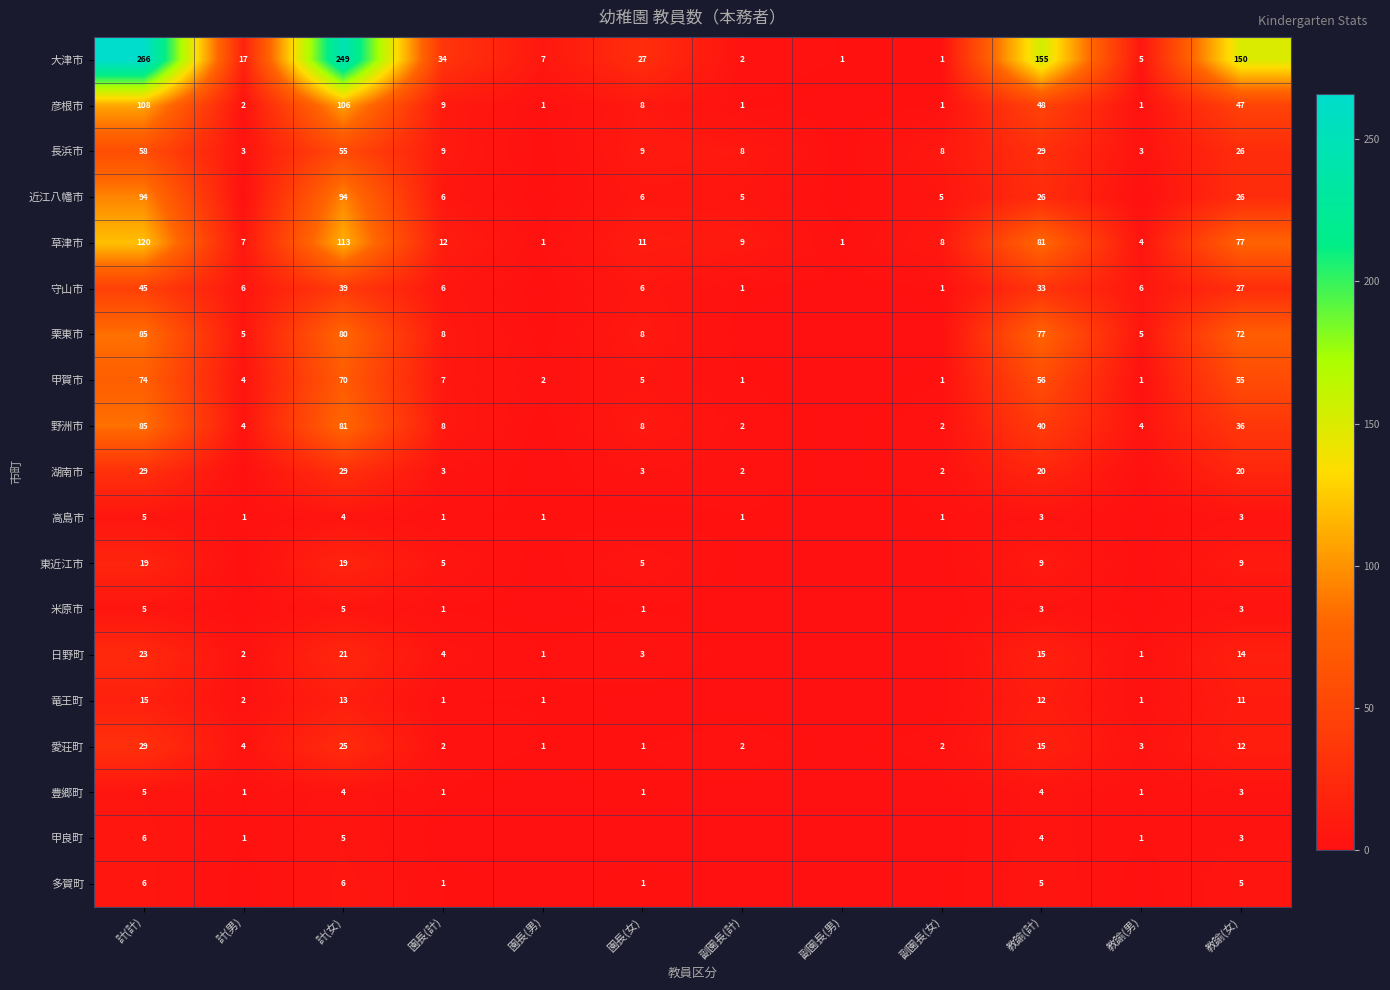

What is the spread (max minus min) of values at 計(計)?

261